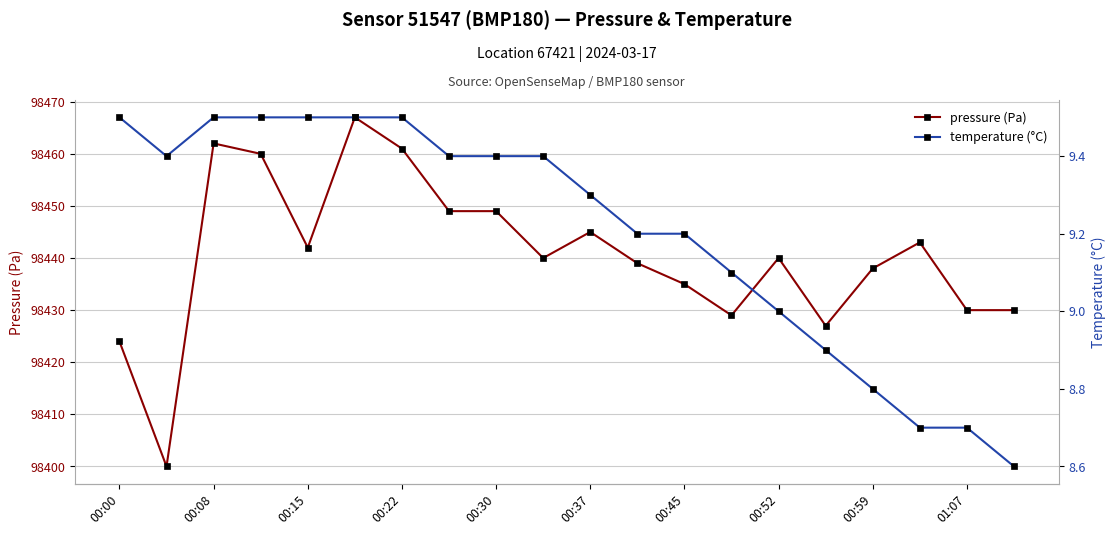

True or false: pressure (Pa) and temperature (°C) intersect in this chart.

False